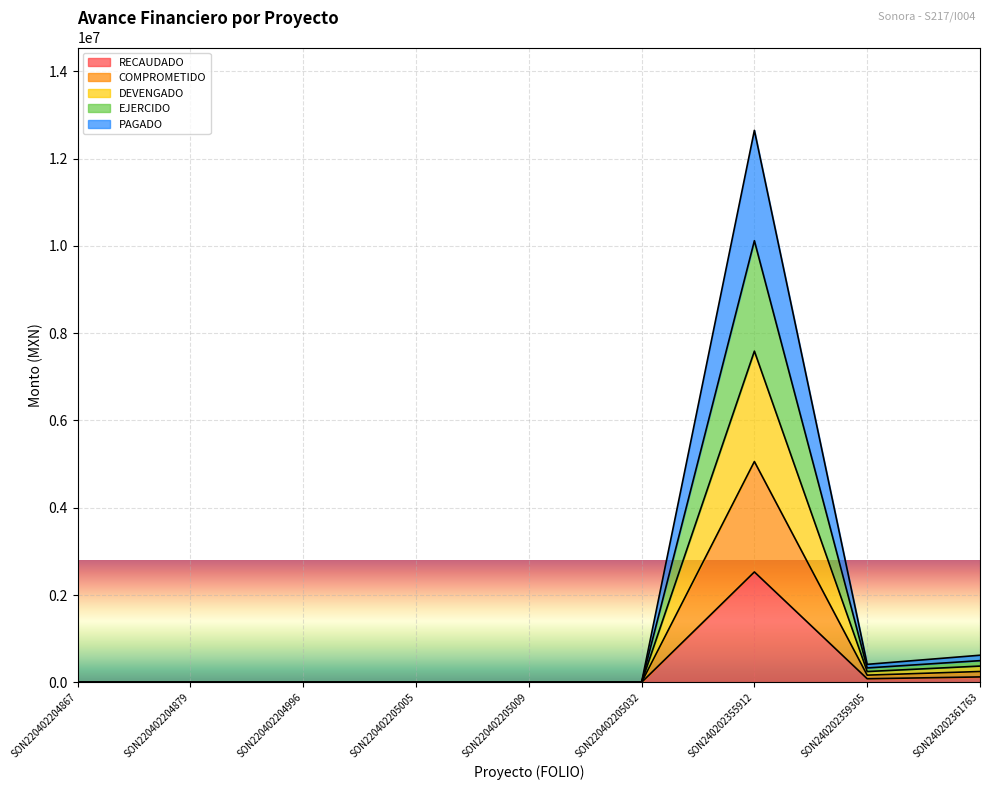

At which category does PAGADO reach its first local peak?

SON240202355912